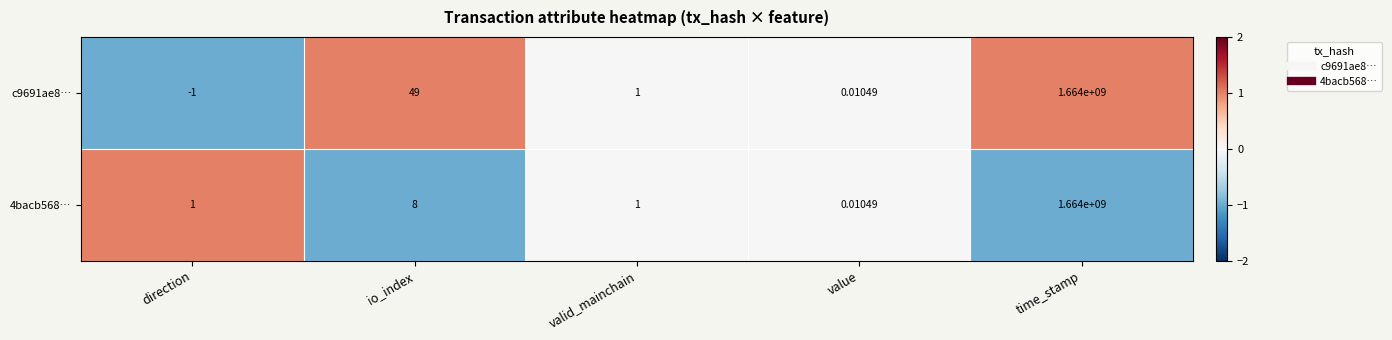

Count the number of categories in the chart.

5